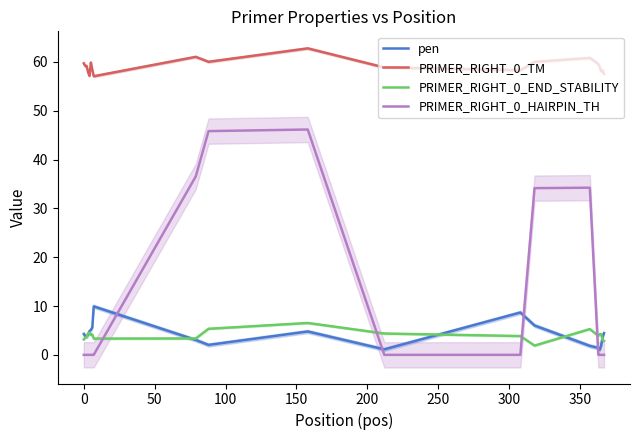

What is the difference between the maximum and minimum values in the PRIMER_RIGHT_0_HAIRPIN_TH series?

46.2